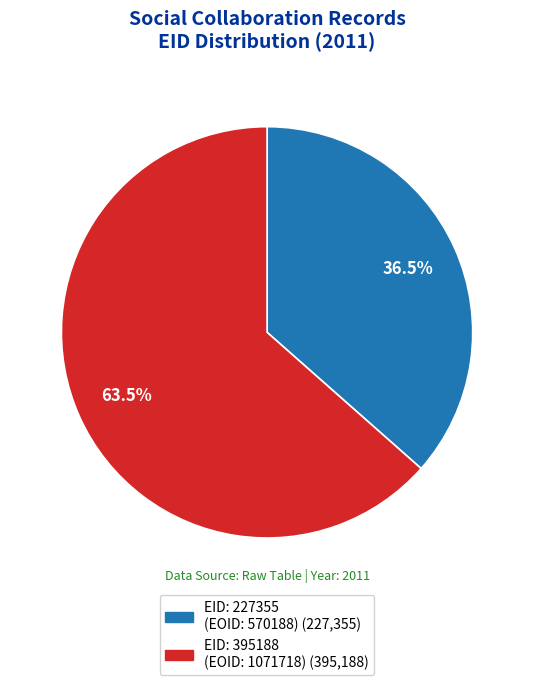

Count the number of slices in the pie.

2